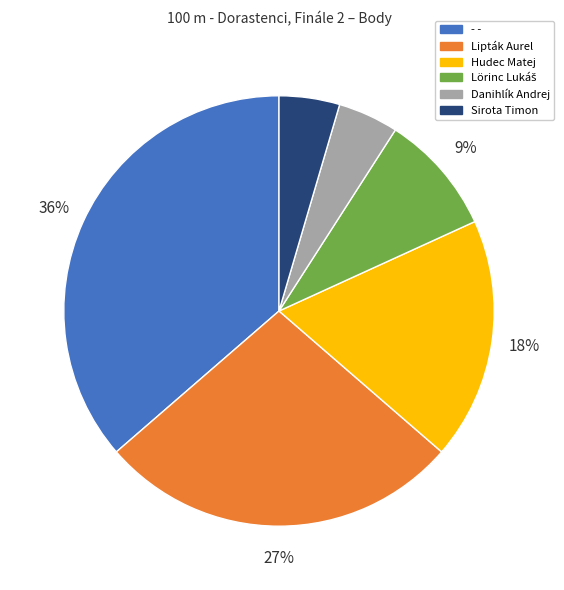

What is the largest slice in the pie chart?

- -